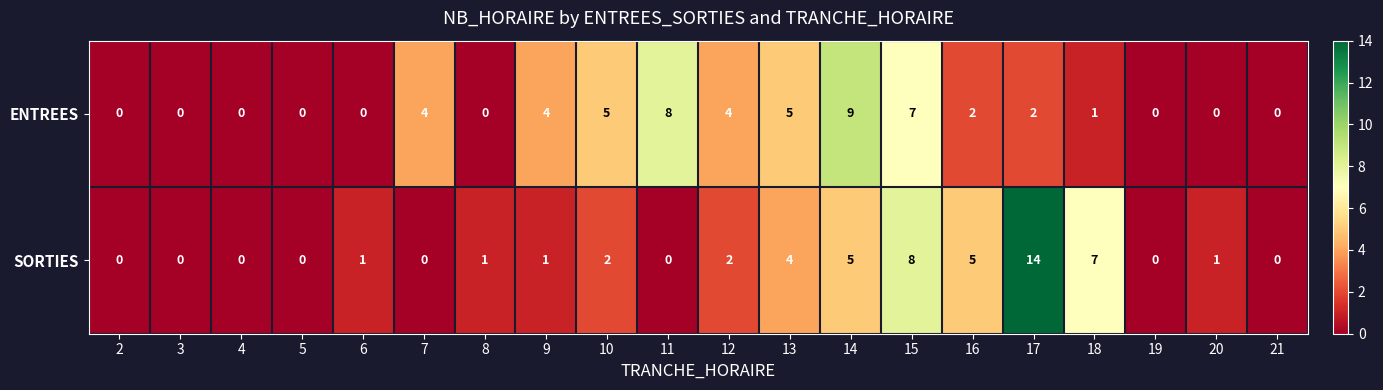

What is the highest value of the SORTIES series?

14